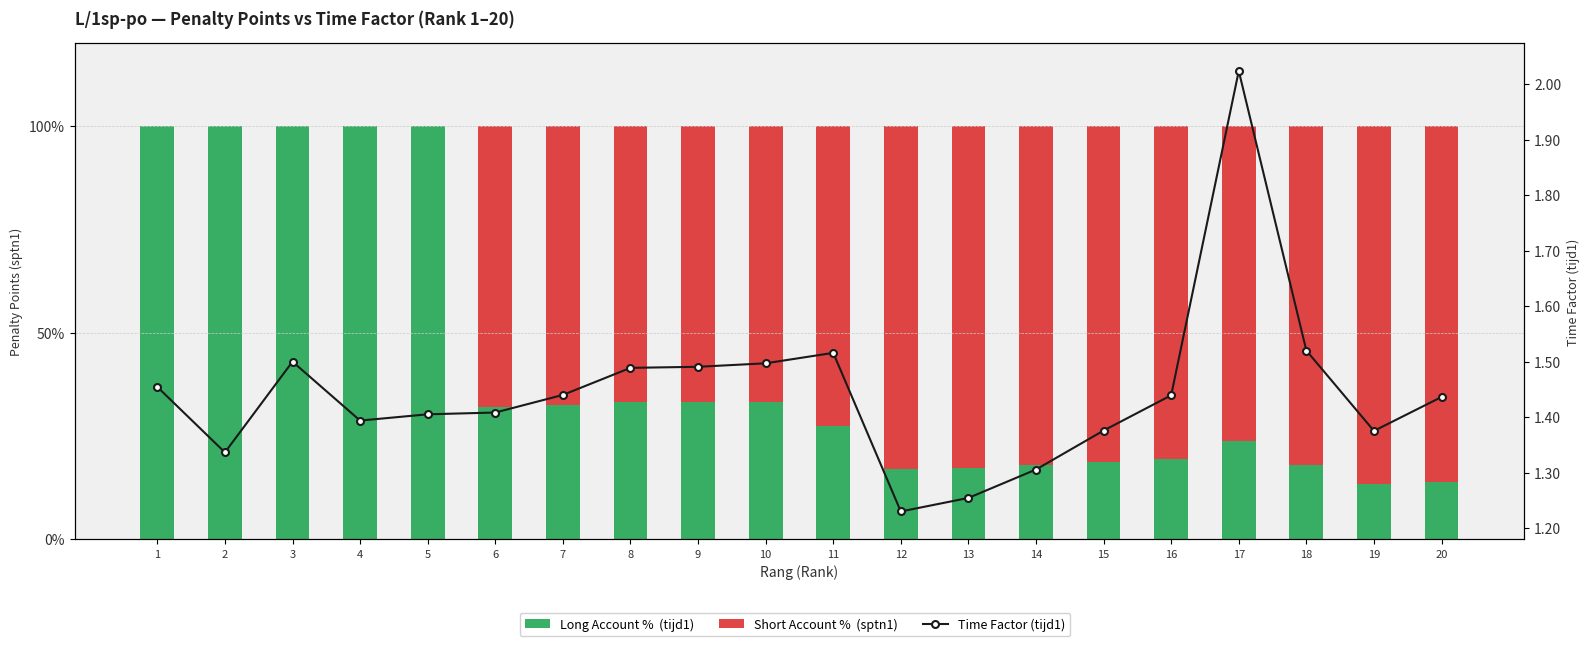

Is it true that Long Account %  (tijd1) equals 27.5 at 11?

True